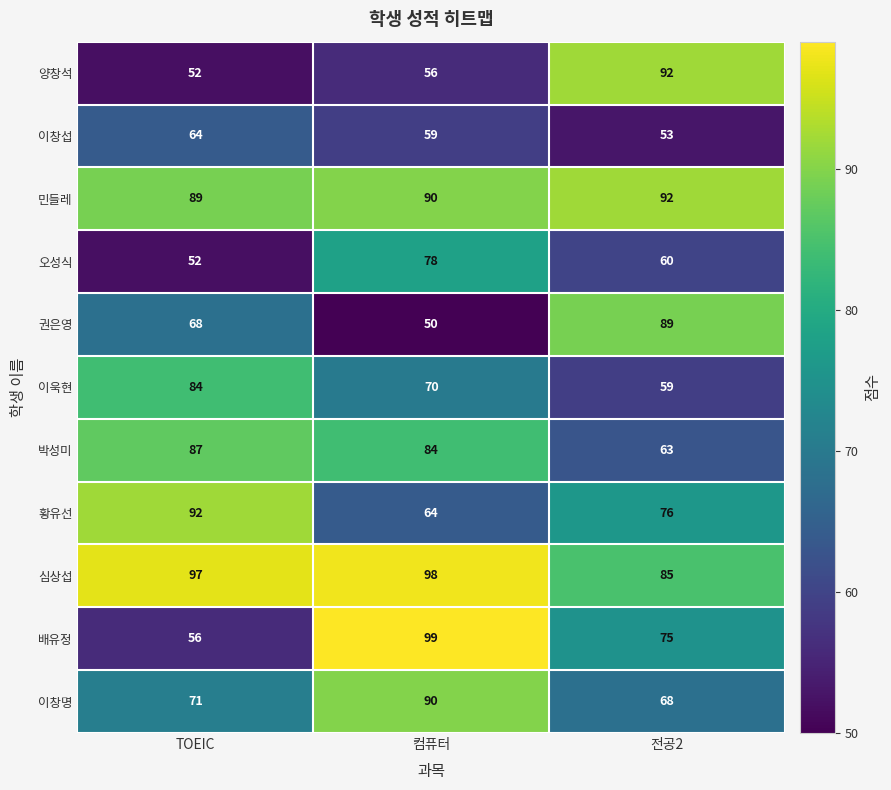

Count the 이창섭 values in the range 53 to 64.

3